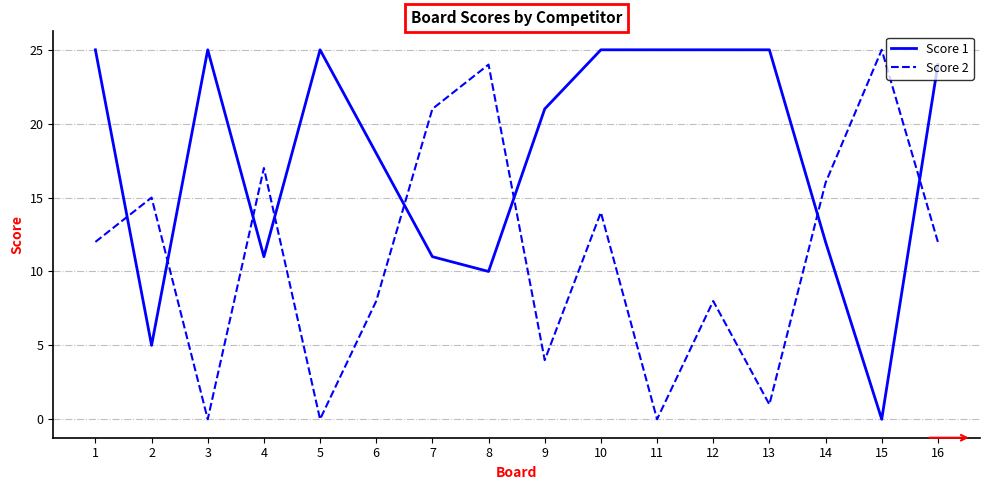

Is it true that Score 2 equals 0 at 5?

True